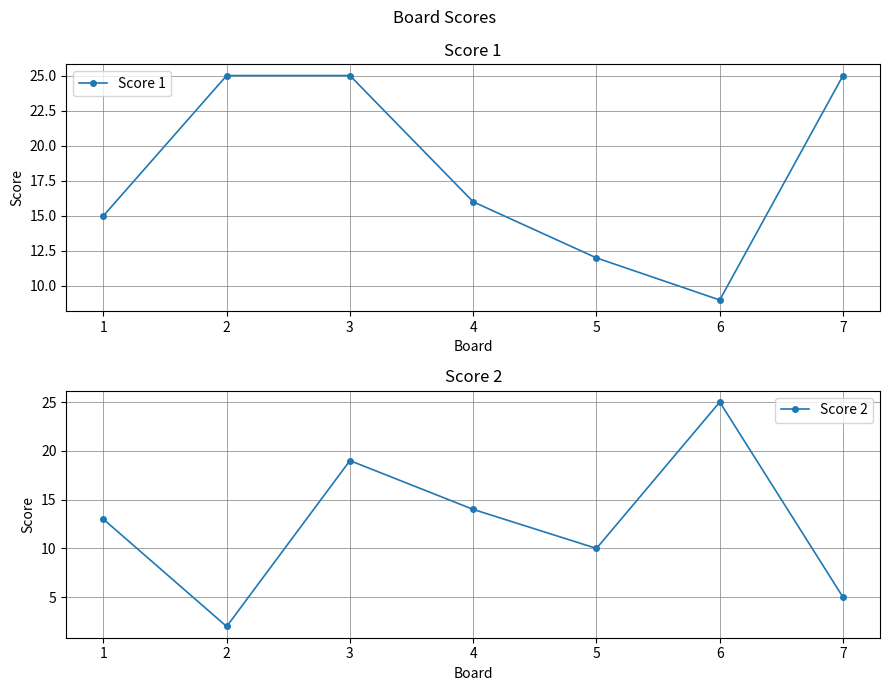

At which label does Score 1 first exceed 16?

2